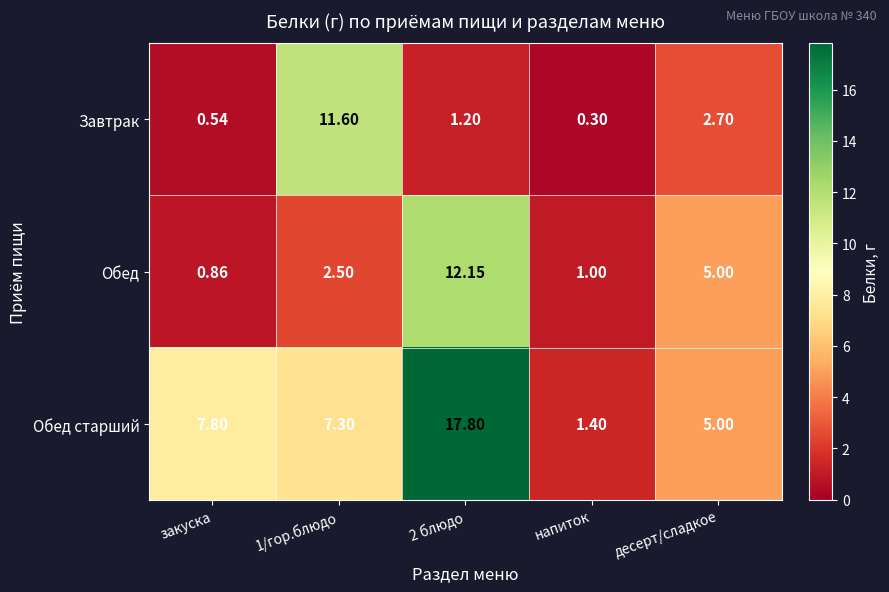

Which series has the largest range (max minus min)?

Обед старший